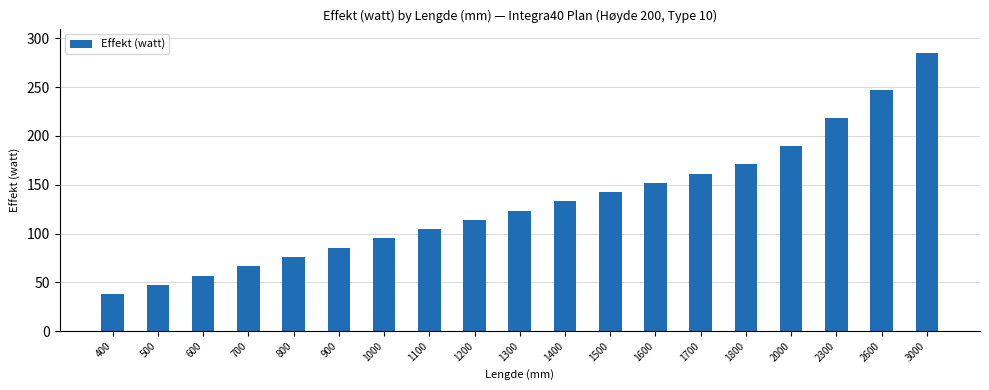

Reading right to left, transcribe all the data shown in this chart.

285.0	247.0	218.5	190.0	171.0	161.5	152.0	142.5	133.0	123.5	114.0	104.5	95.0	85.5	76.0	66.5	57.0	47.5	38.0